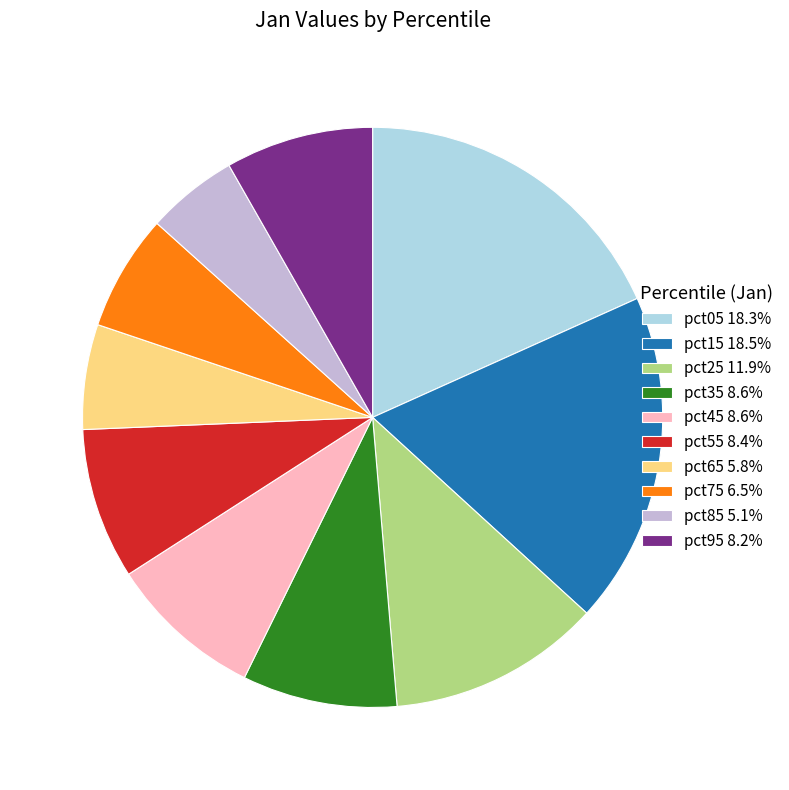

Does pct35 8.6% represent more than half of the total?

No